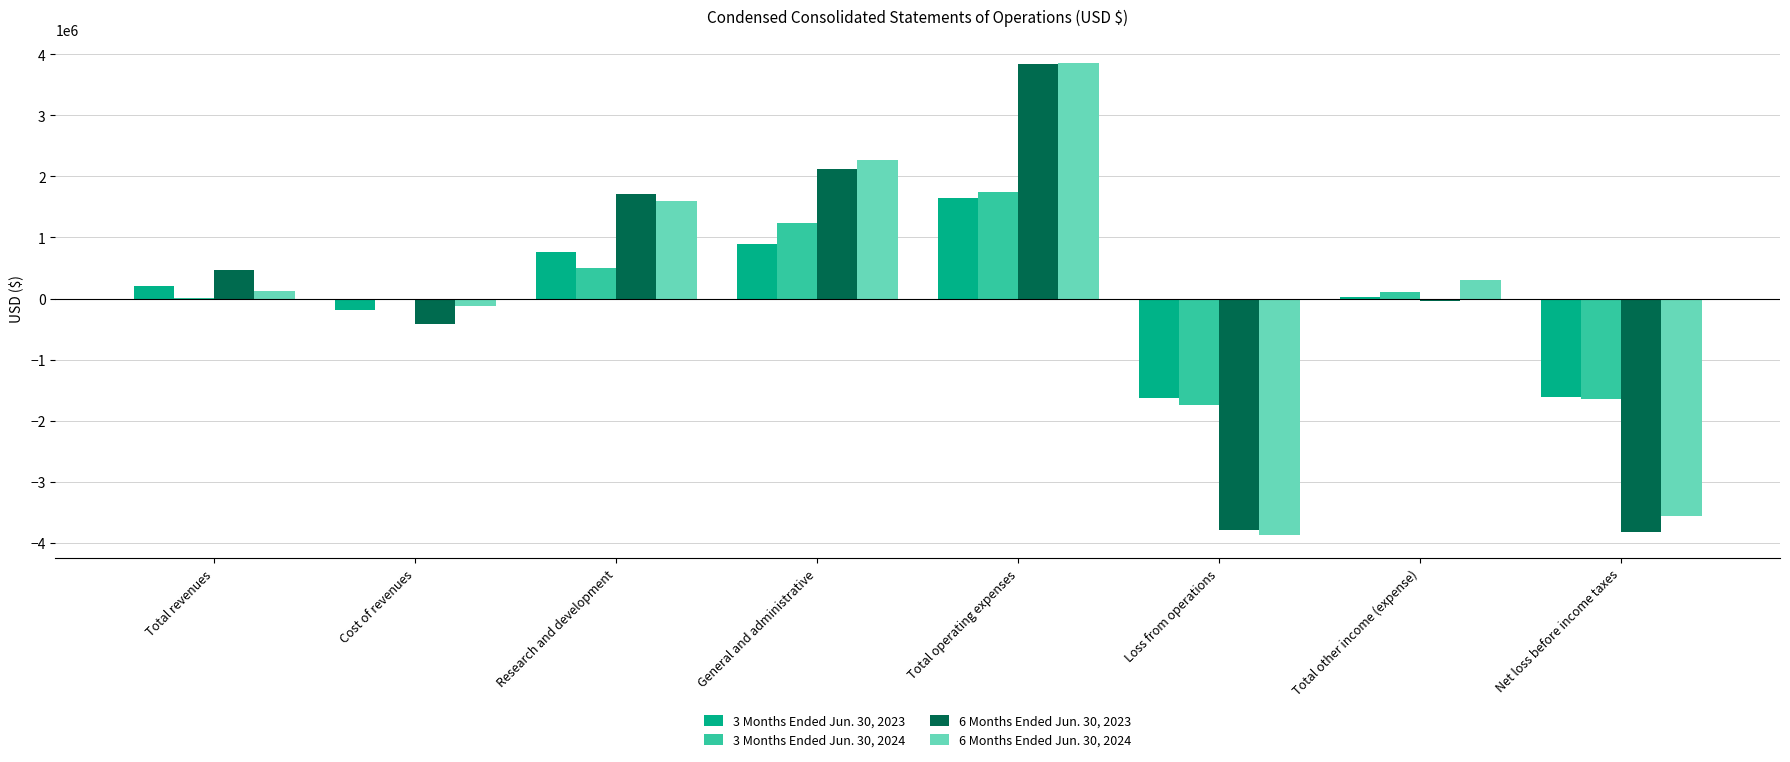

The value of 3 Months Ended Jun. 30, 2023 at Total operating expenses is 1653232. True or false?

True